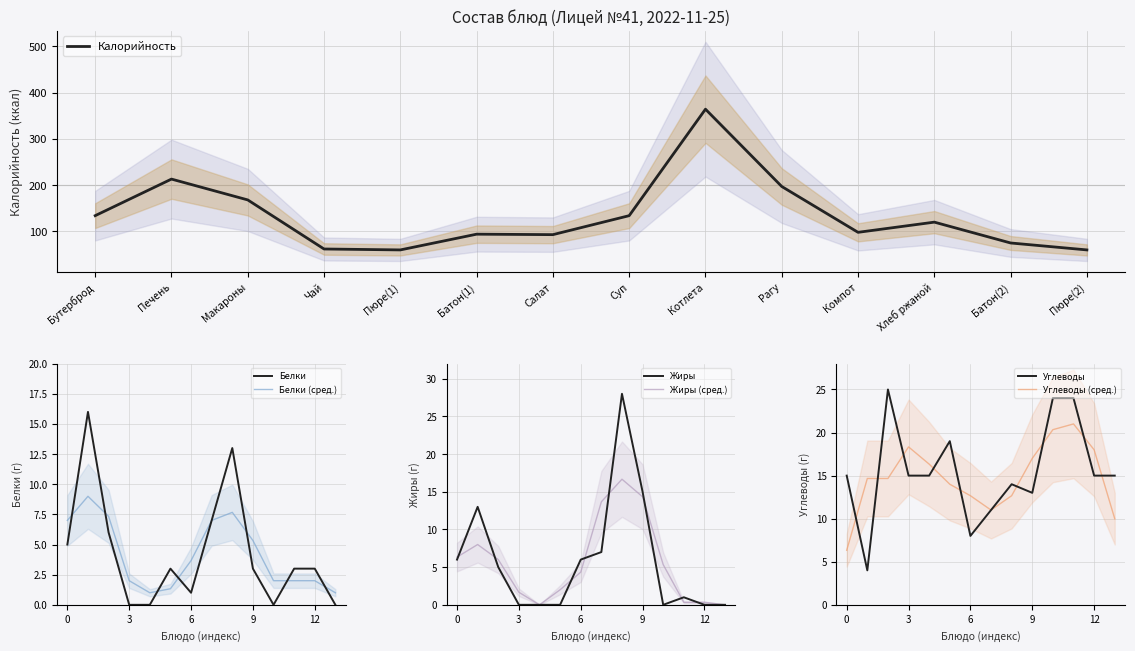

What is the difference between the maximum and second lowest values in the Калорийность series?

304